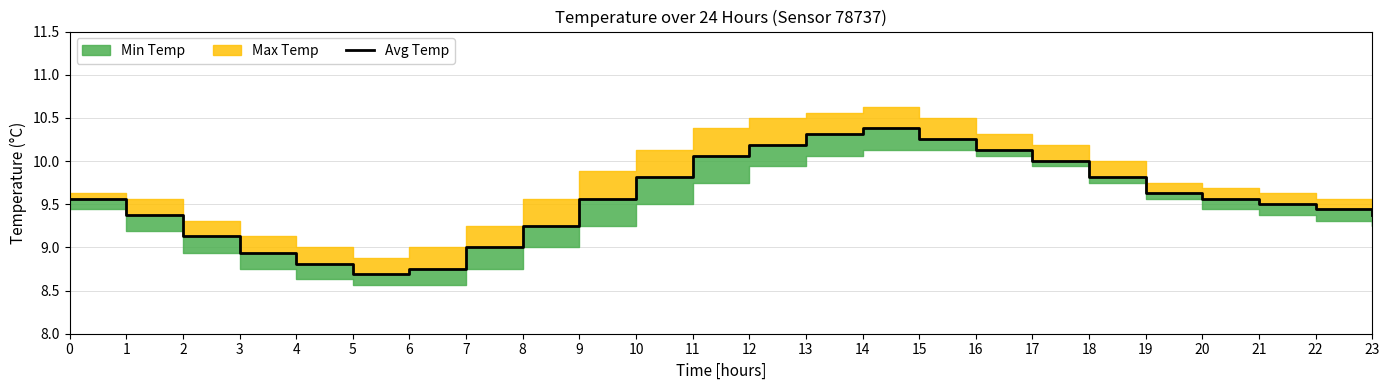

Reading right to left, what are all the values shown in this chart?

9.4	9.4	9.5	9.6	9.6	9.8	10.0	10.1	10.2	10.4	10.3	10.2	10.1	9.8	9.6	9.2	9.0	8.8	8.7	8.8	8.9	9.1	9.4	9.6